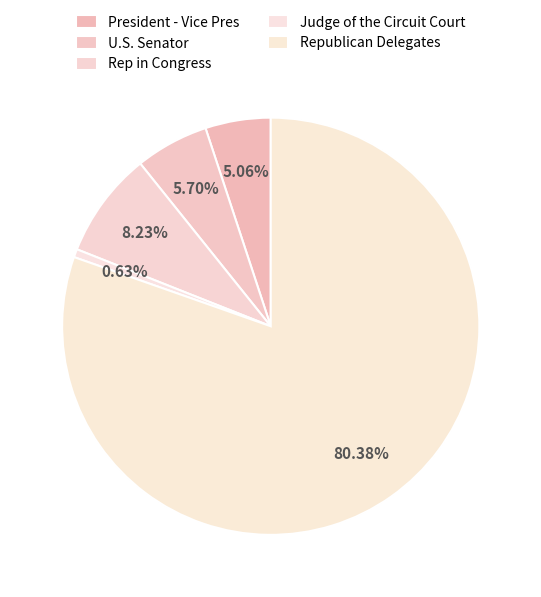

How many segments does this pie chart have?

5